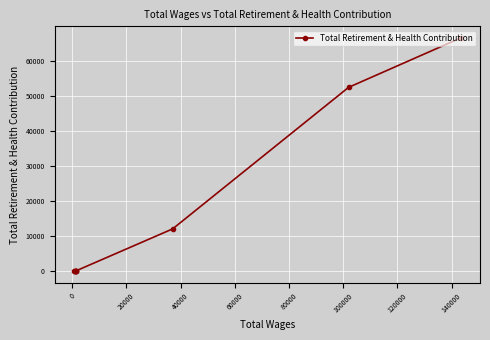

What is the greatest value displayed?

66537